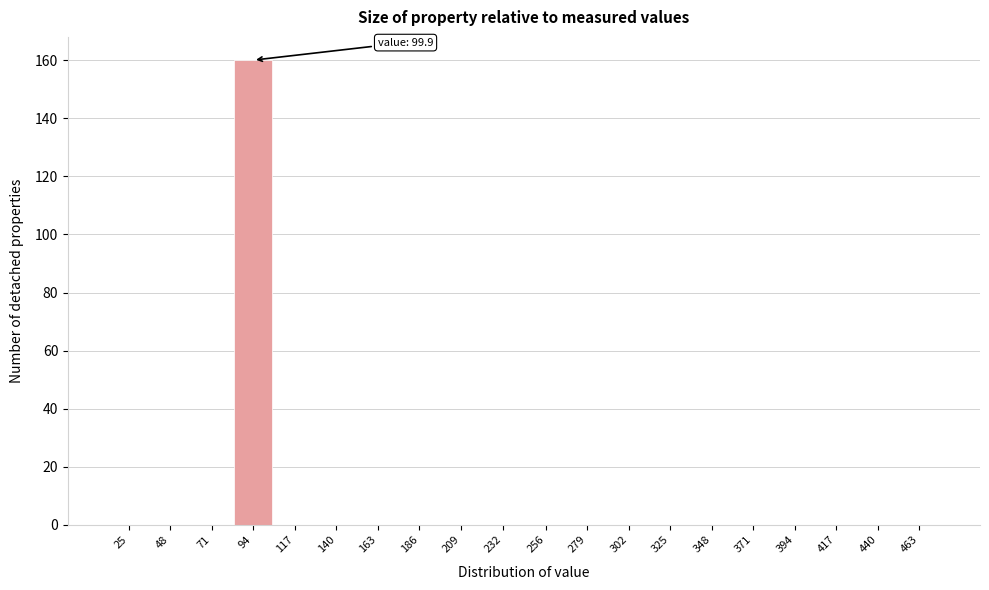

Reading left to right, what are all the values shown in this chart?

25=0	48=0	71=0	94=160	117=0	140=0	163=0	186=0	209=0	232=0	256=0	279=0	302=0	325=0	348=0	371=0	394=0	417=0	440=0	463=0